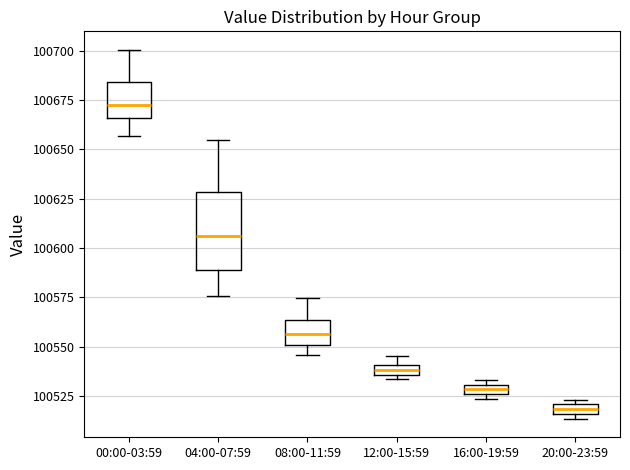

Comparing the boxes themselves (not the whiskers), which one is the tallest?

04:00-07:59